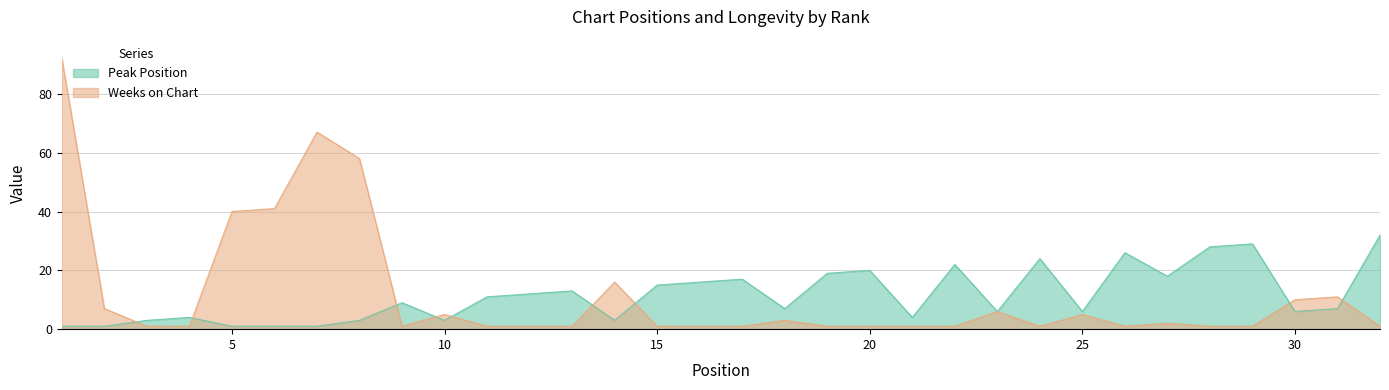

Which series has the largest total across all categories?

Weeks on Chart